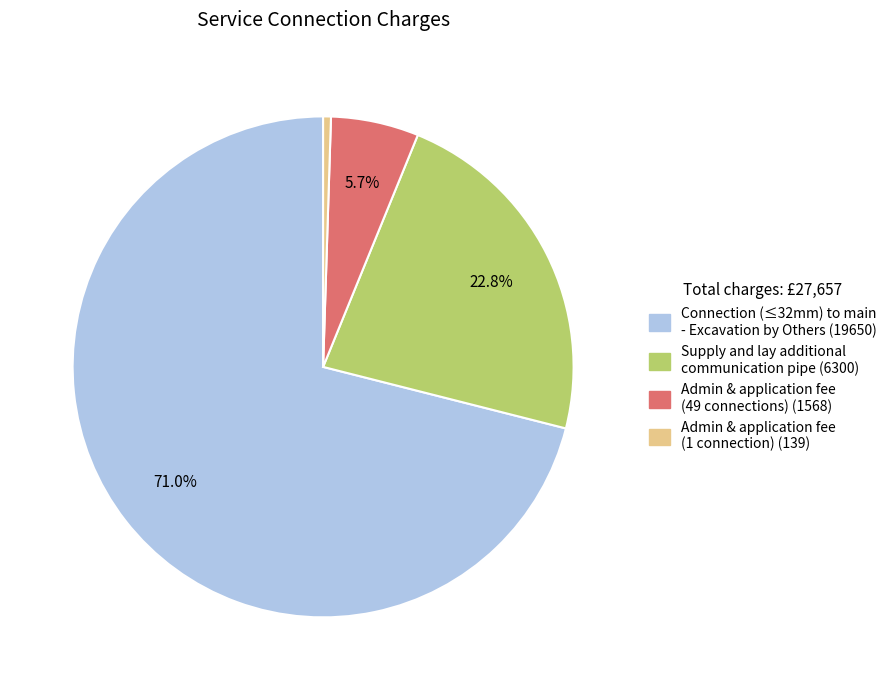

Is there a majority slice in this chart?

Yes